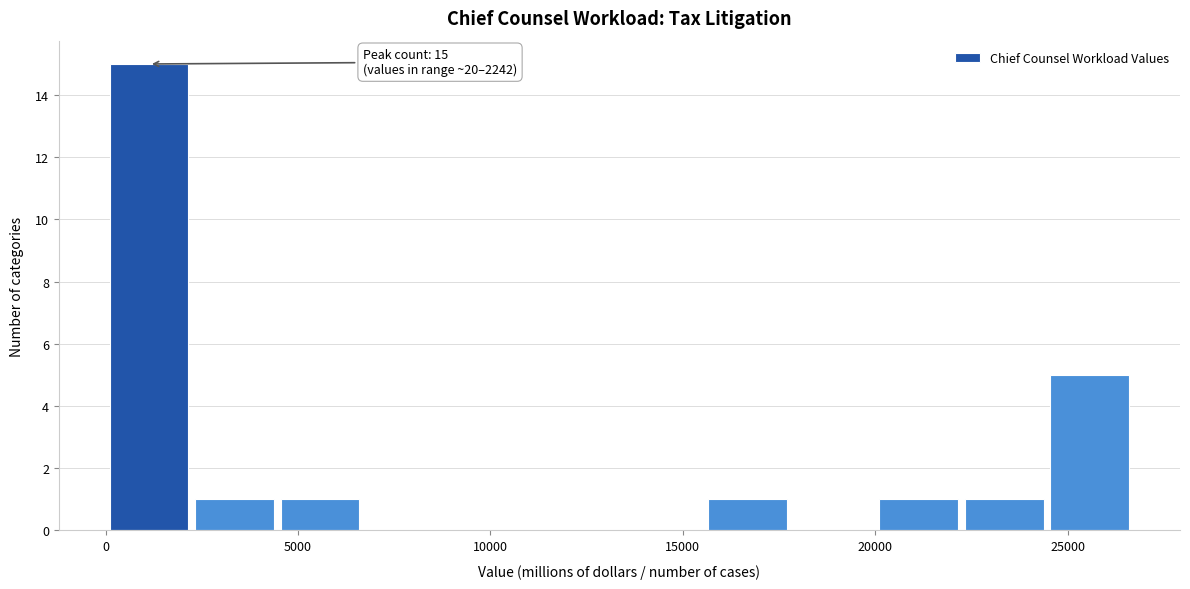

Over which range of the x-axis is the bar tallest?

0 to 2000